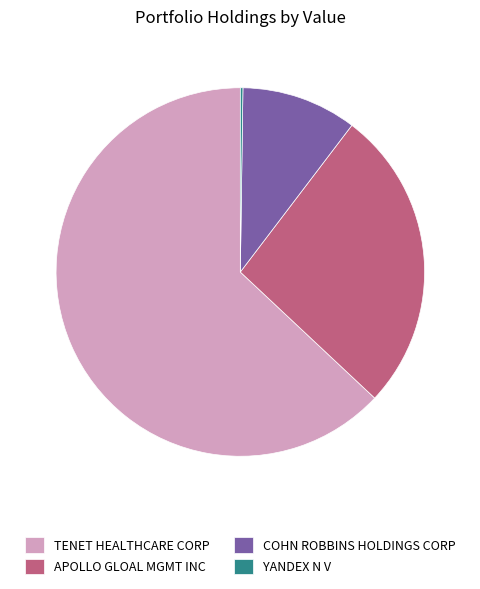

Which slice is the largest?

TENET HEALTHCARE CORP